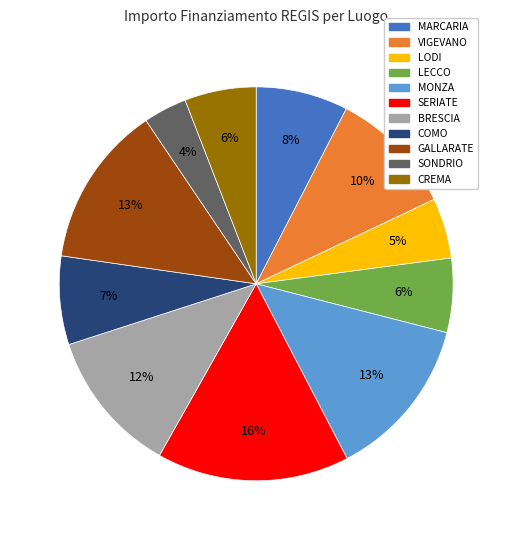

How many slices are in this pie chart?

11